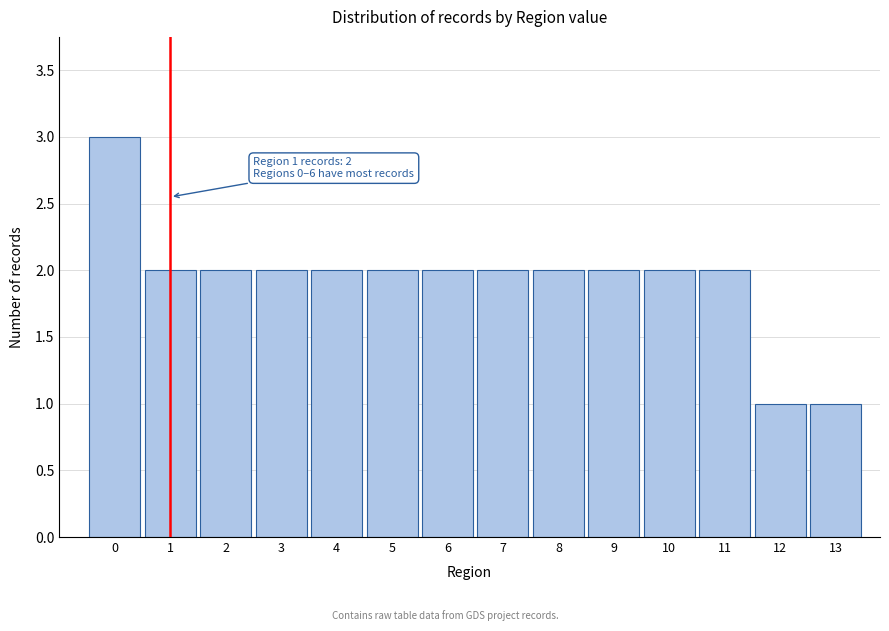

Reading left to right, what are all the values shown in this chart?

3	2	2	2	2	2	2	2	2	2	2	2	1	1